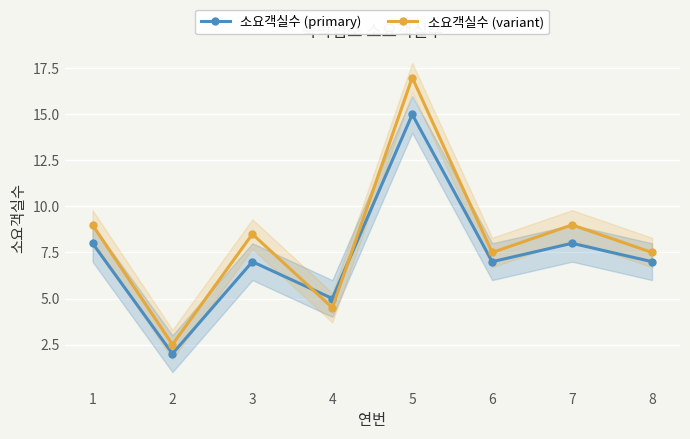

What is the sum of all 소요객실수 (variant) values?

65.5